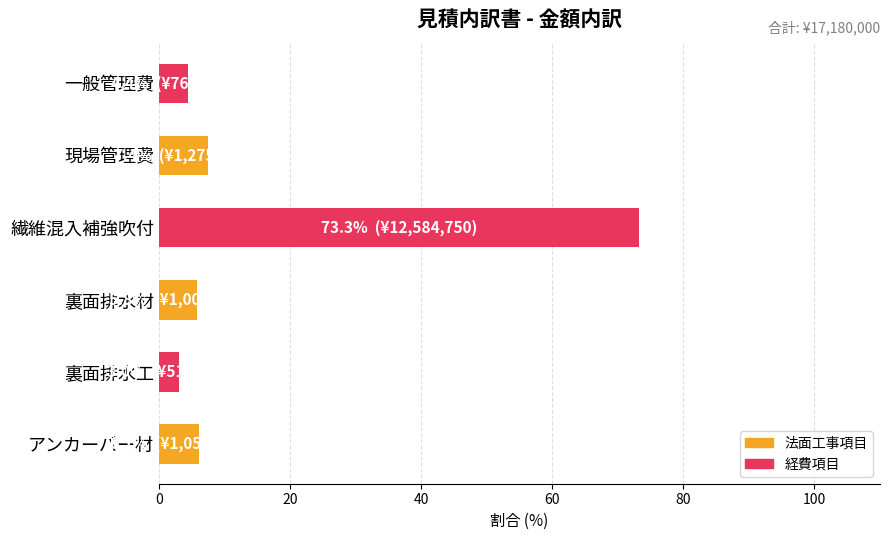

The chart shows a value of 32.2 at 繊維混入補強吹付. True or false?

False